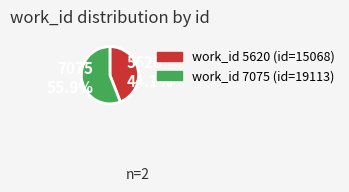

Which has a higher value, 7075 or 5620?

7075